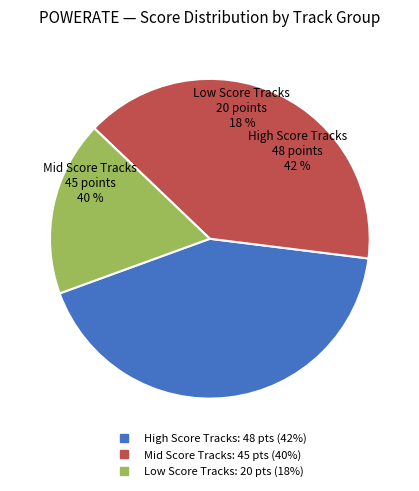

Is there a majority slice in this chart?

No